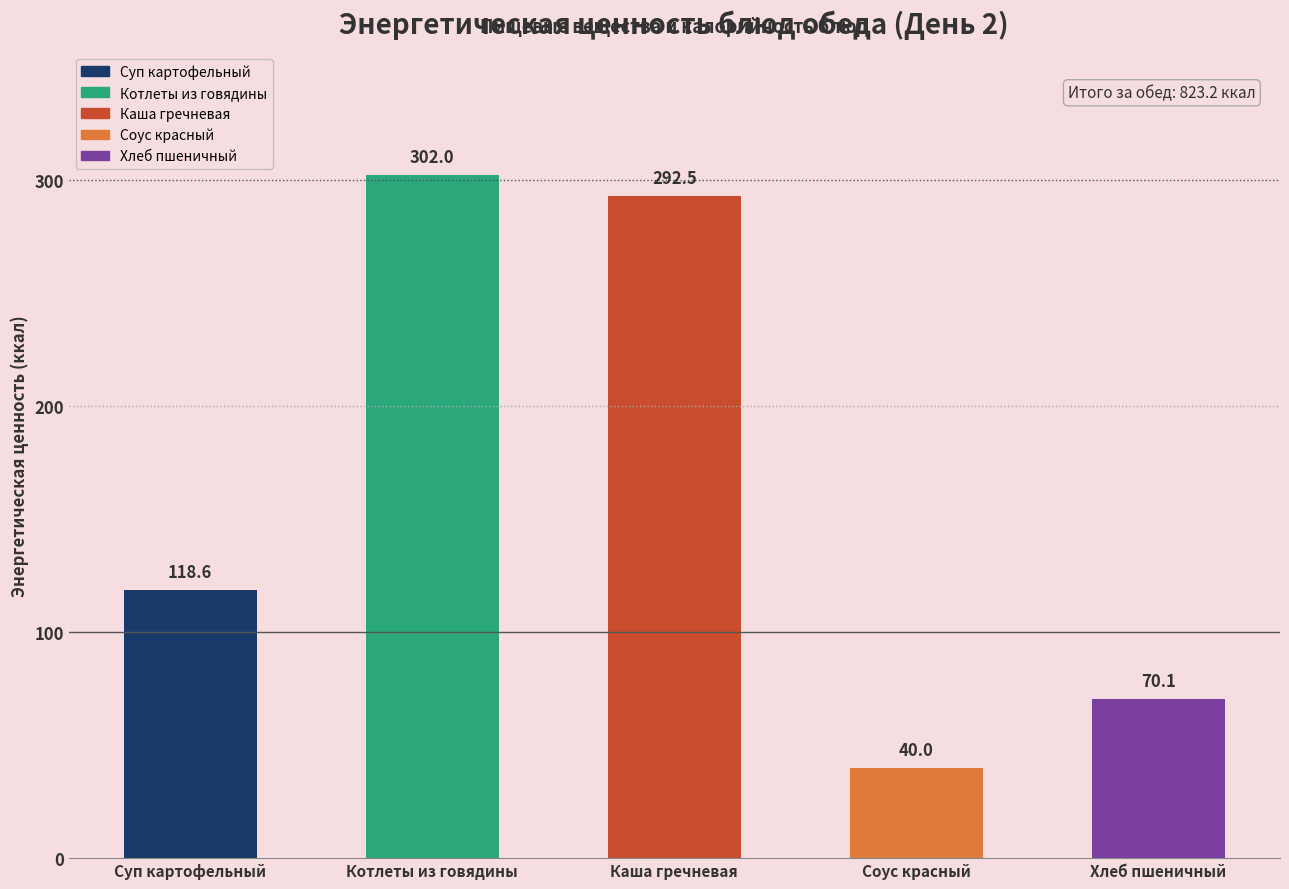

What is the average value?

164.6